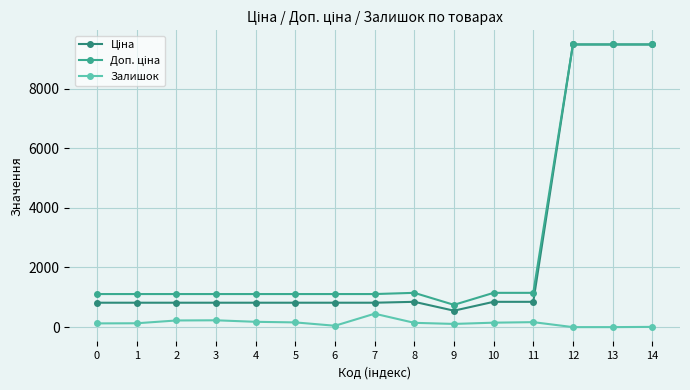

How many categories are shown in the chart?

15